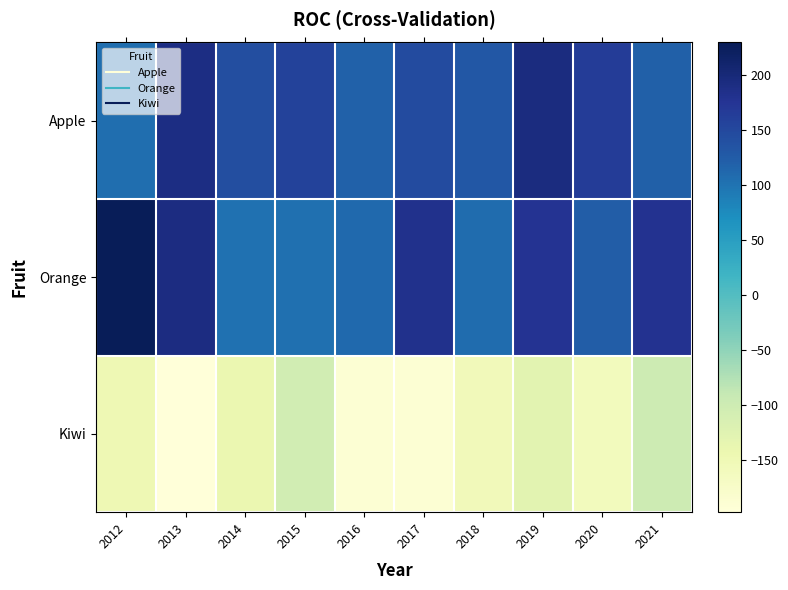

What is the spread (max minus min) of values at 2017?

372